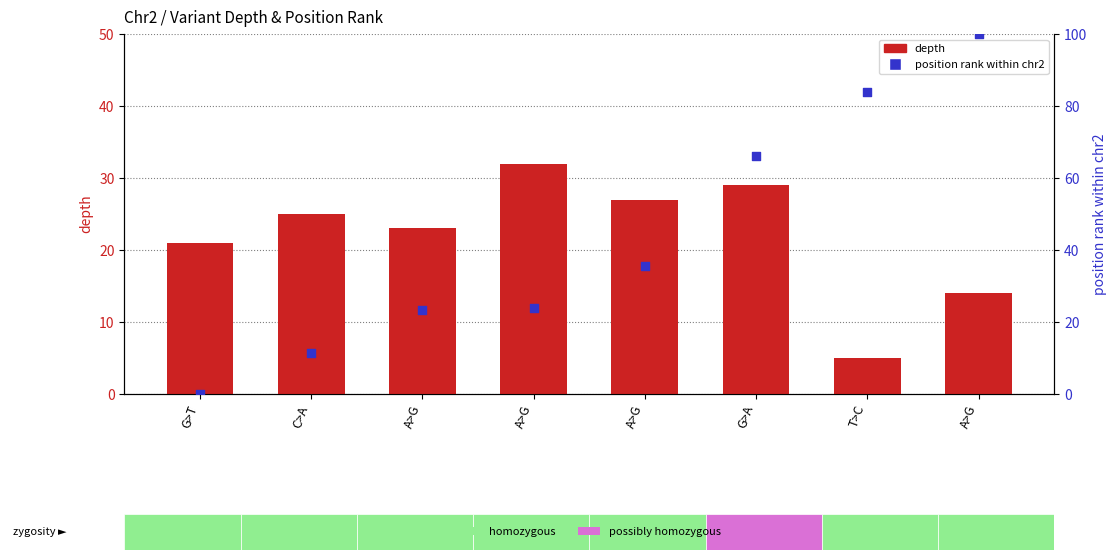

Which series contains the lowest Y value?

position rank within chr2